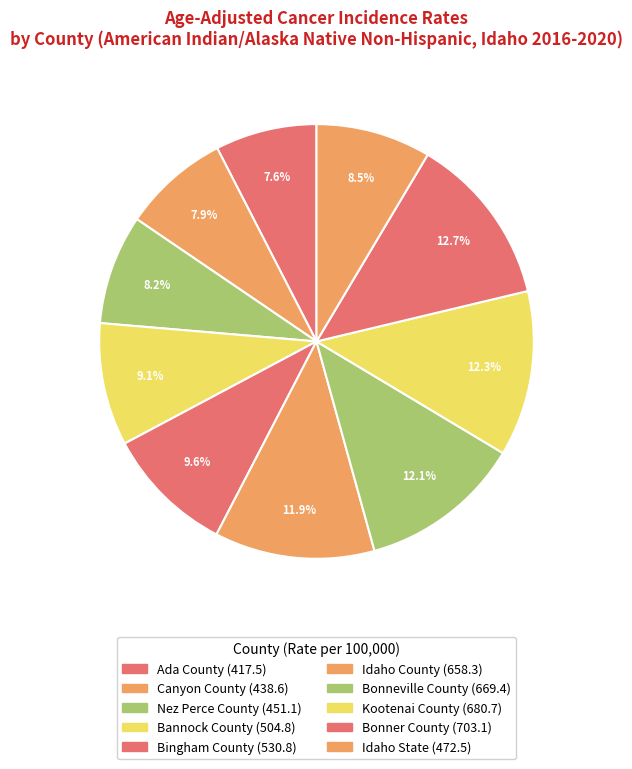

Does Nez Perce County account for over 50% of the chart?

No